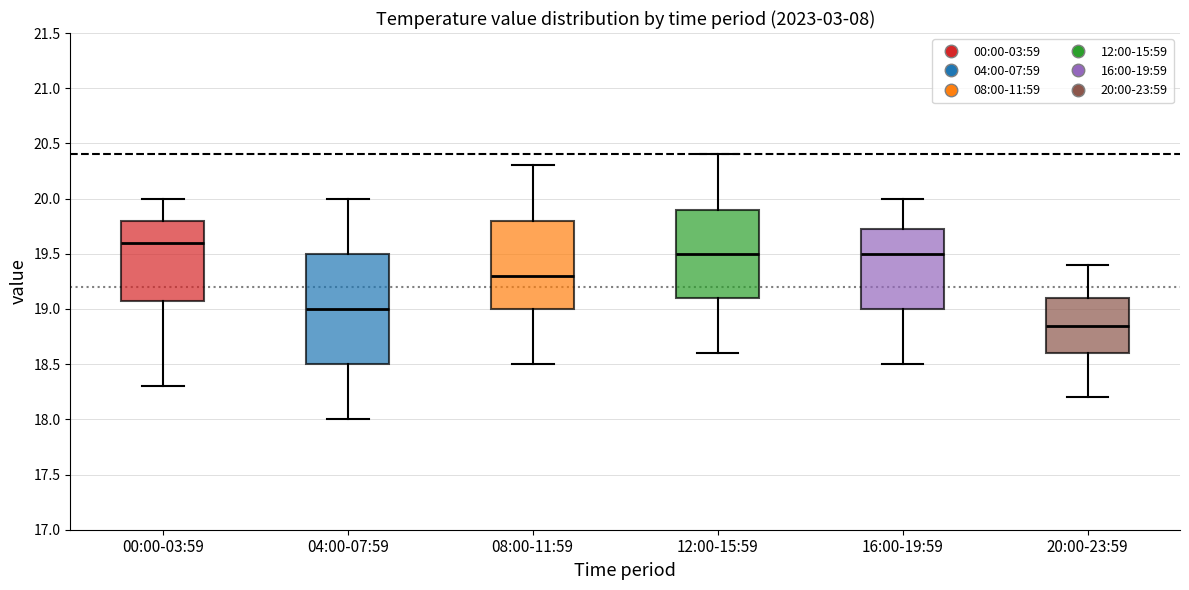

Reading left to right, transcribe this box plot: for each box, give where its median line is, the range the box spans, and where its two whiskers end, as read against the y-axis. The values are not printed on the chart, so give them approximately, as read against the axis.

00:00-03:59: median 19.60, box 19.10 to 19.80, whiskers 18.30 to 20.00
04:00-07:59: median 19.00, box 18.50 to 19.50, whiskers 18.00 to 20.00
08:00-11:59: median 19.30, box 19.00 to 19.80, whiskers 18.50 to 20.30
12:00-15:59: median 19.50, box 19.10 to 19.90, whiskers 18.60 to 20.40
16:00-19:59: median 19.50, box 19.00 to 19.75, whiskers 18.50 to 20.00
20:00-23:59: median 18.85, box 18.60 to 19.10, whiskers 18.20 to 19.40